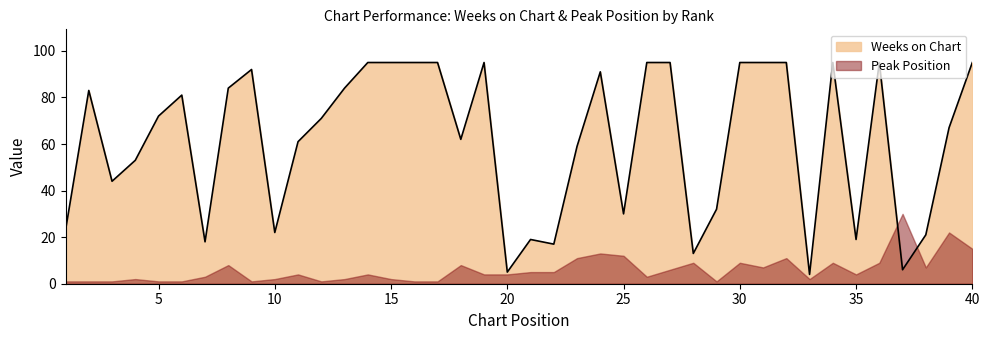

What is the average value?

62